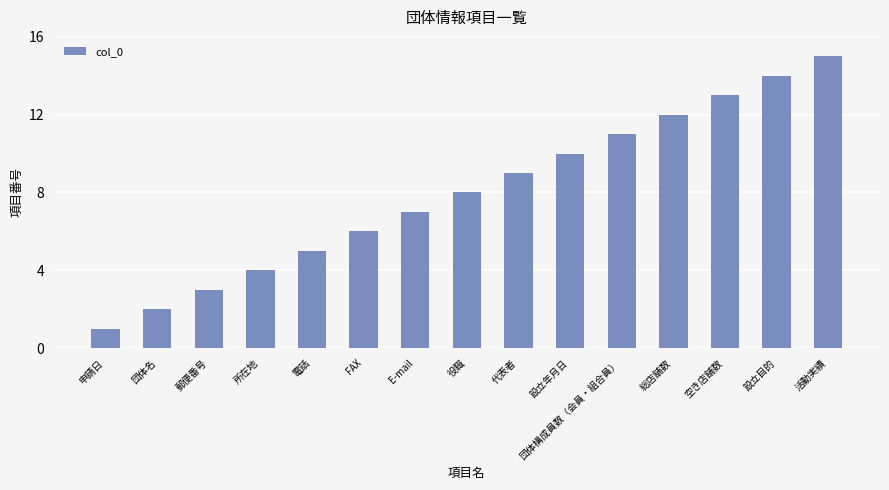

What is the difference between the maximum and second lowest values?

13